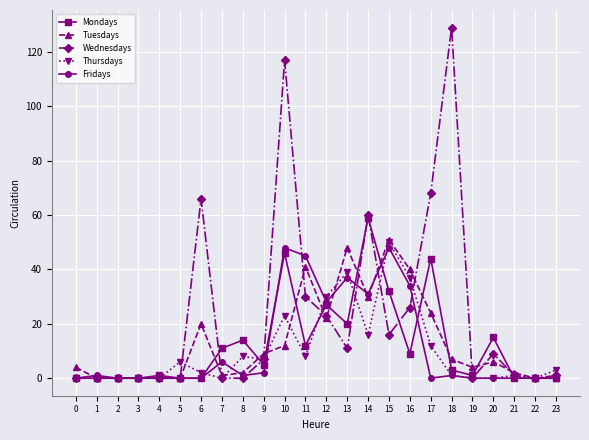

Which series has the widest spread of values?

Wednesdays